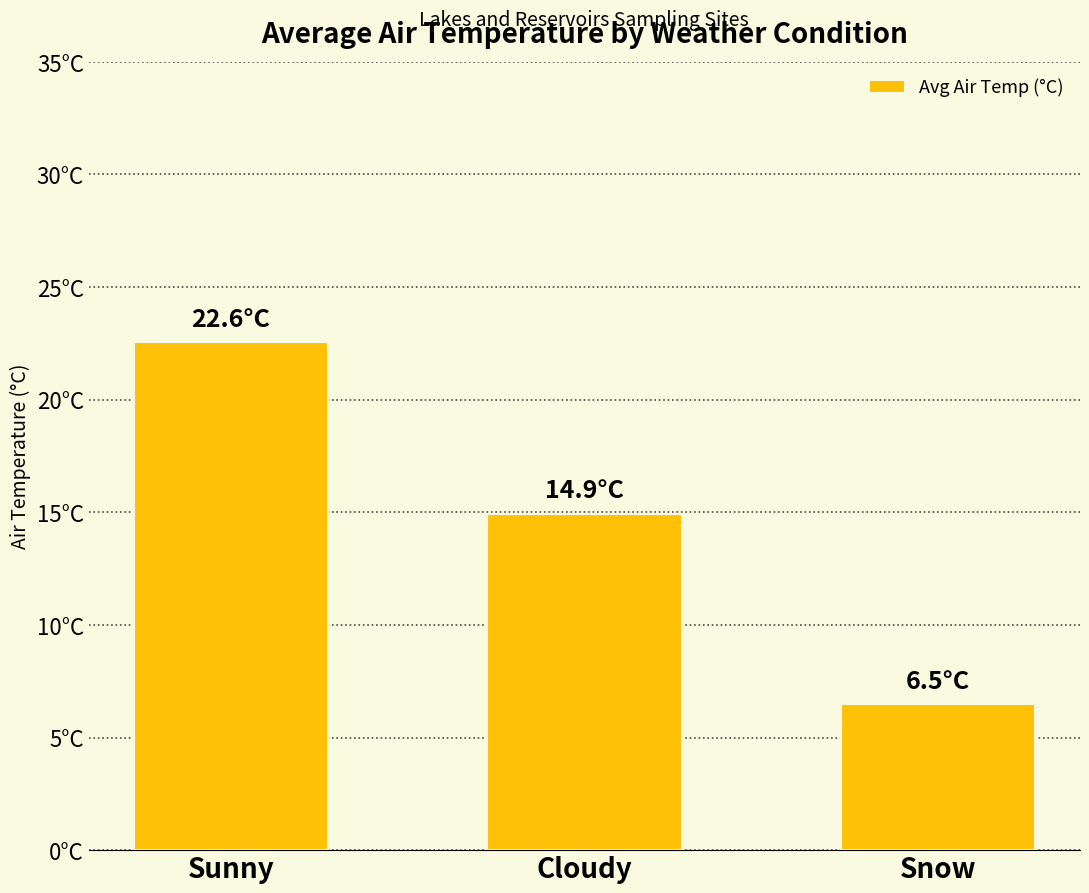

Reading left to right, what are all the values shown in this chart?

Sunny=22.6	Cloudy=14.9	Snow=6.5